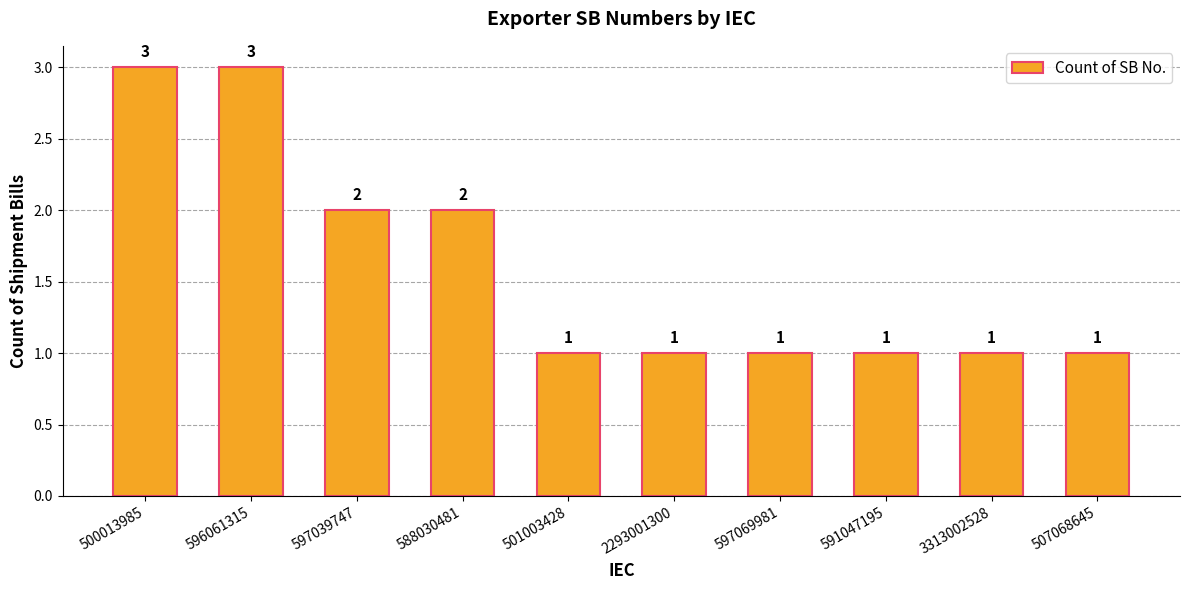

What is the difference between the second highest and second lowest values?

2